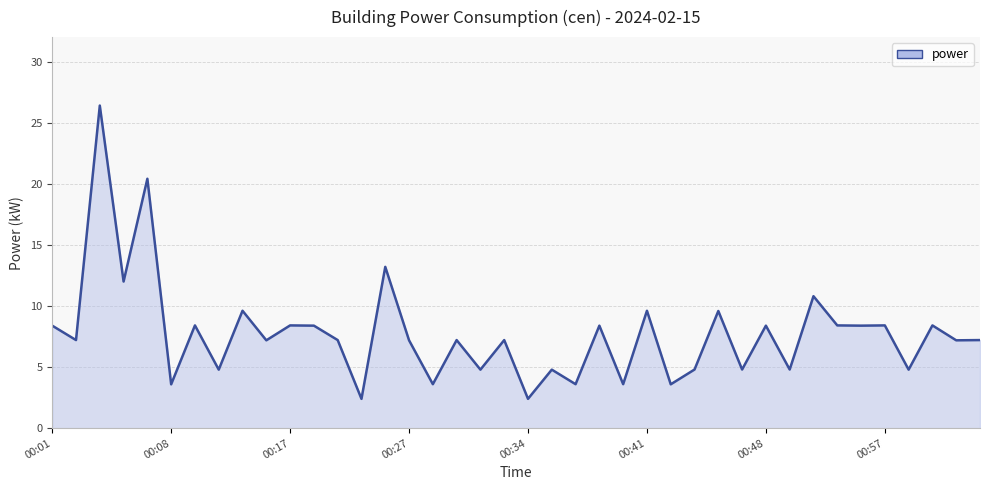

What is the maximum value shown in the chart?

26.4